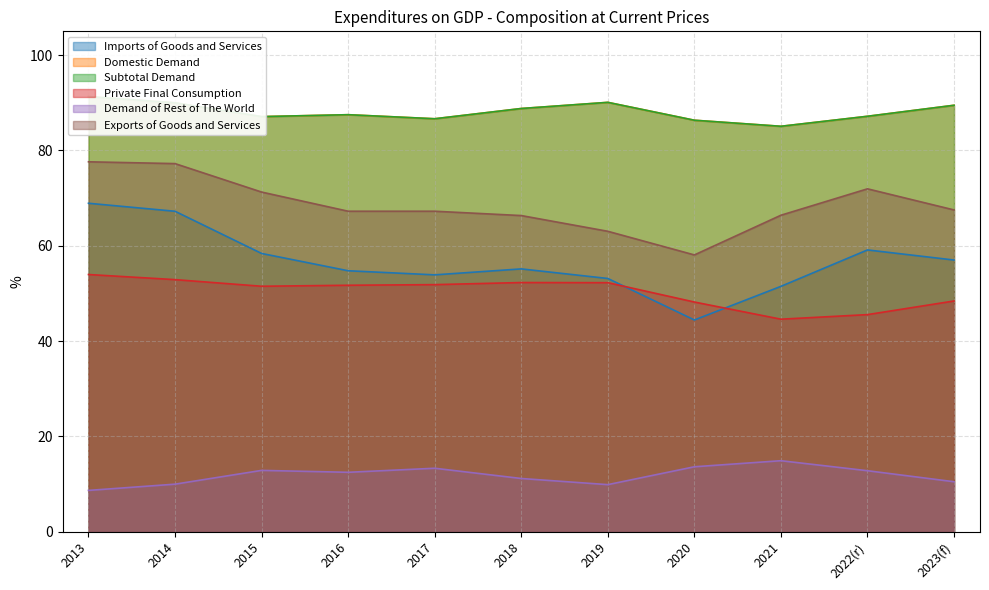

How many categories are shown in the chart?

11